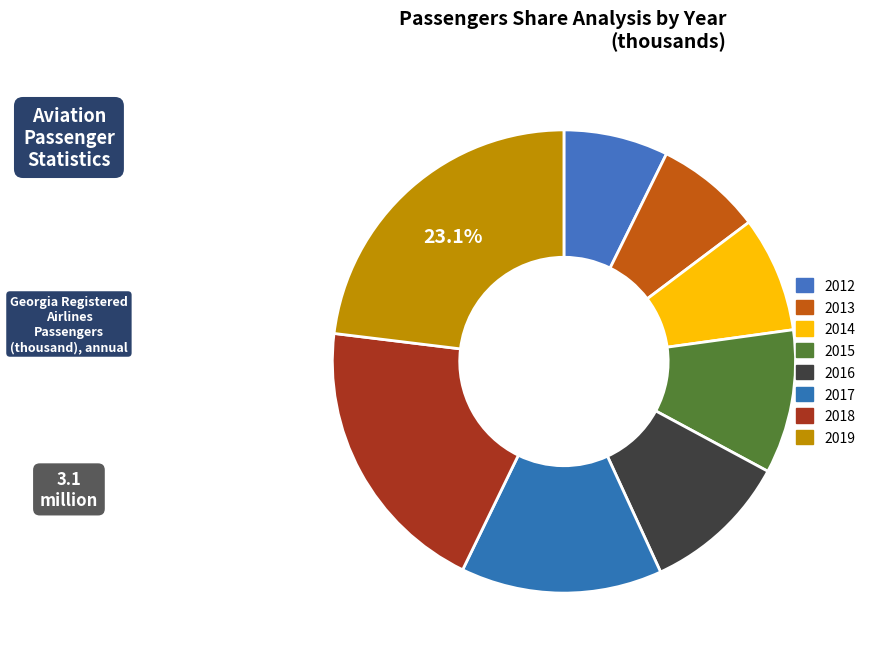

Does any single category account for the majority?

No